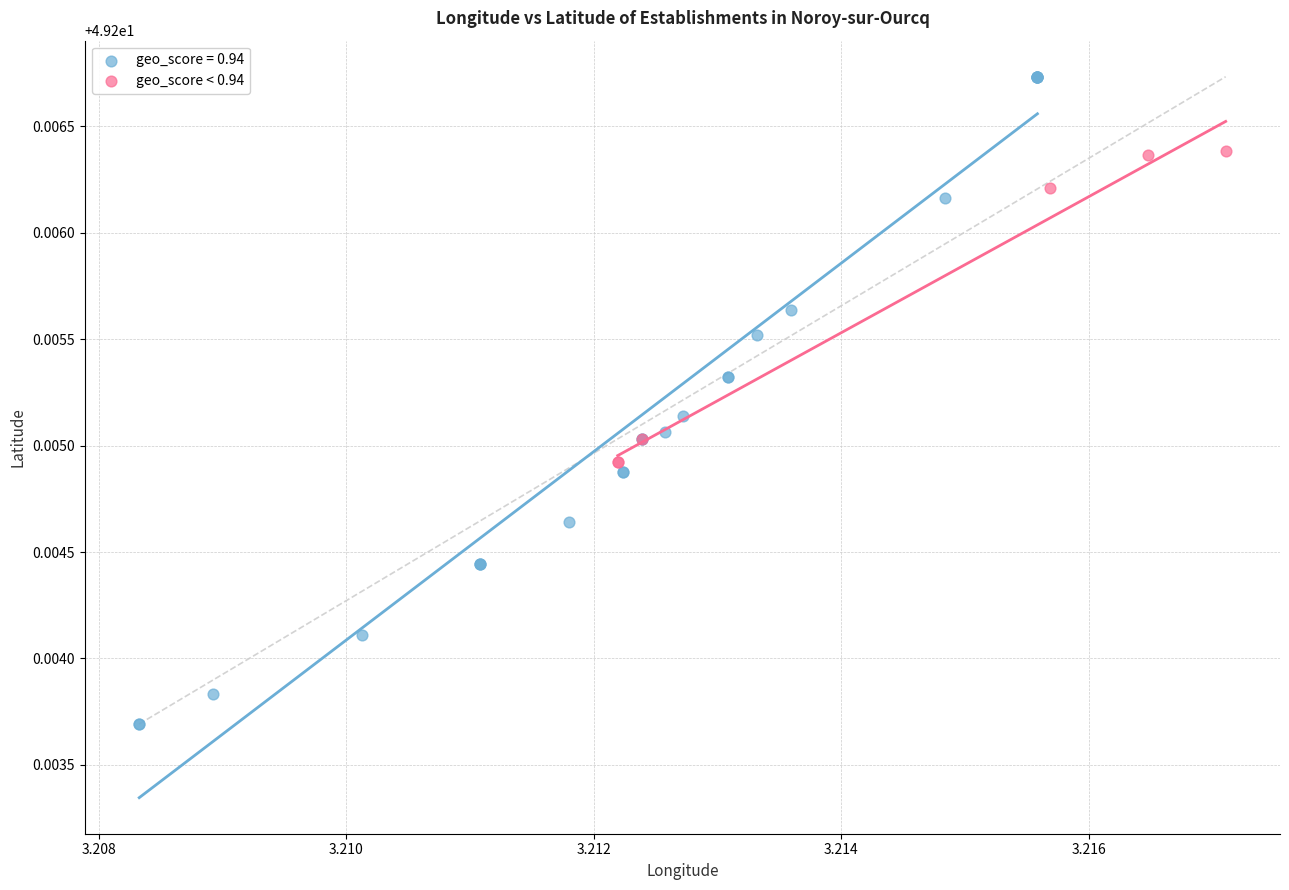

Which series reaches the maximum Y coordinate?

geo_score = 0.94